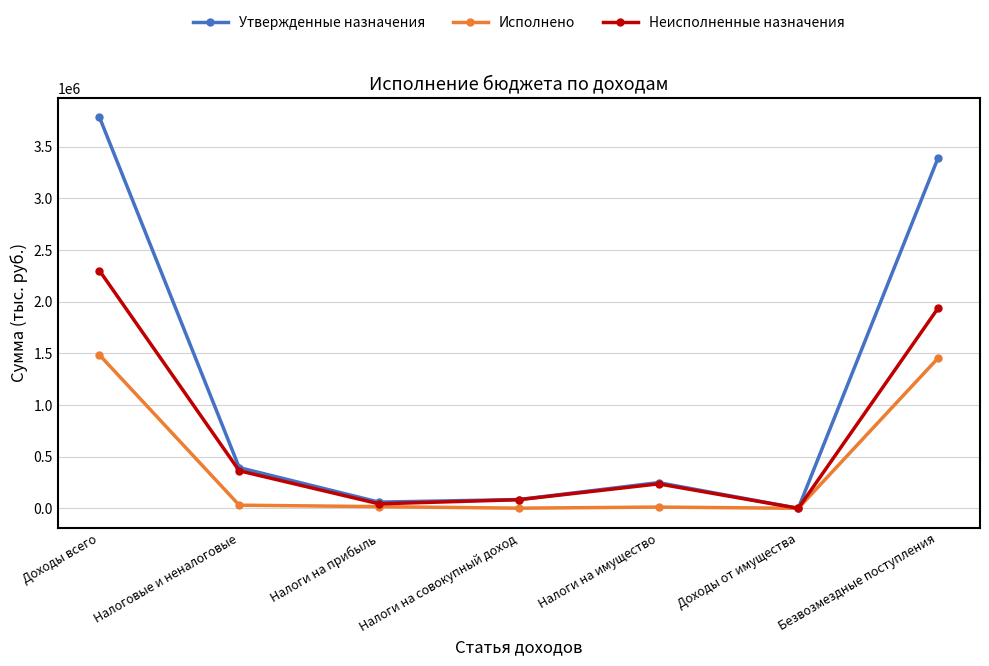

Rank the series by their maximum value, from lowest to highest.

Исполнено, Неисполненные назначения, Утвержденные назначения